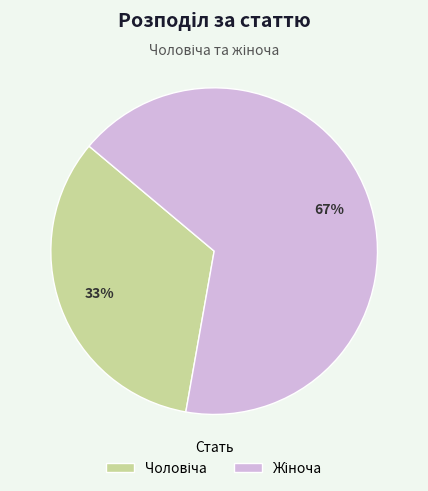

Is there a majority slice in this chart?

Yes